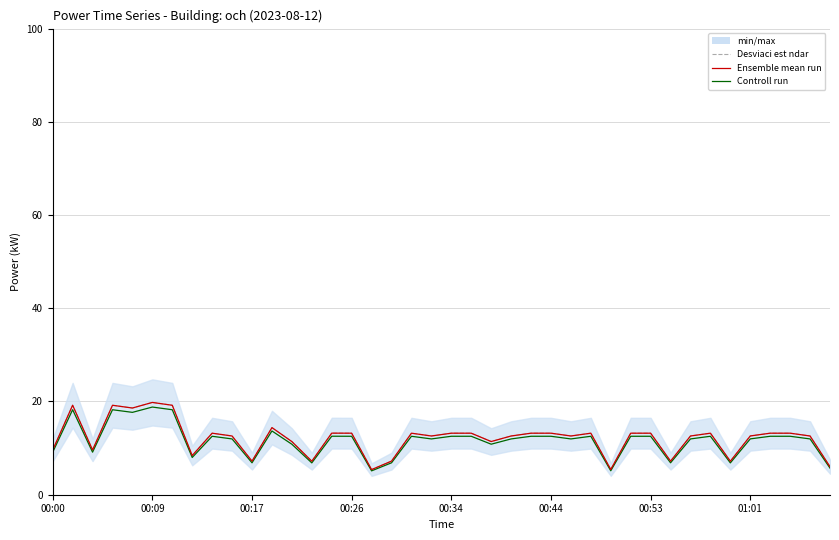

True or false: Controll run and Ensemble mean run cross at least once.

False